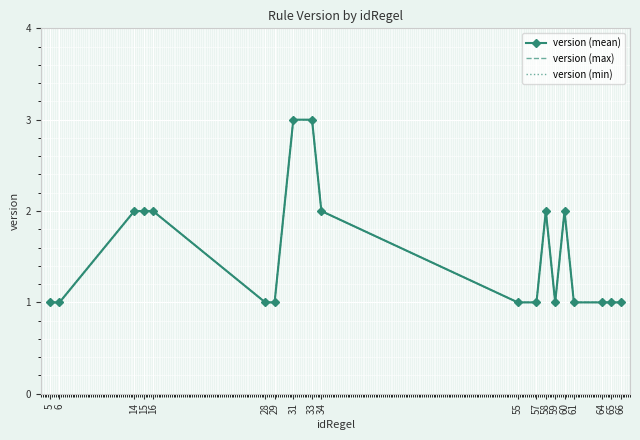

In version (max), how many points are higher than both neighbors (excluding endpoints)?

2